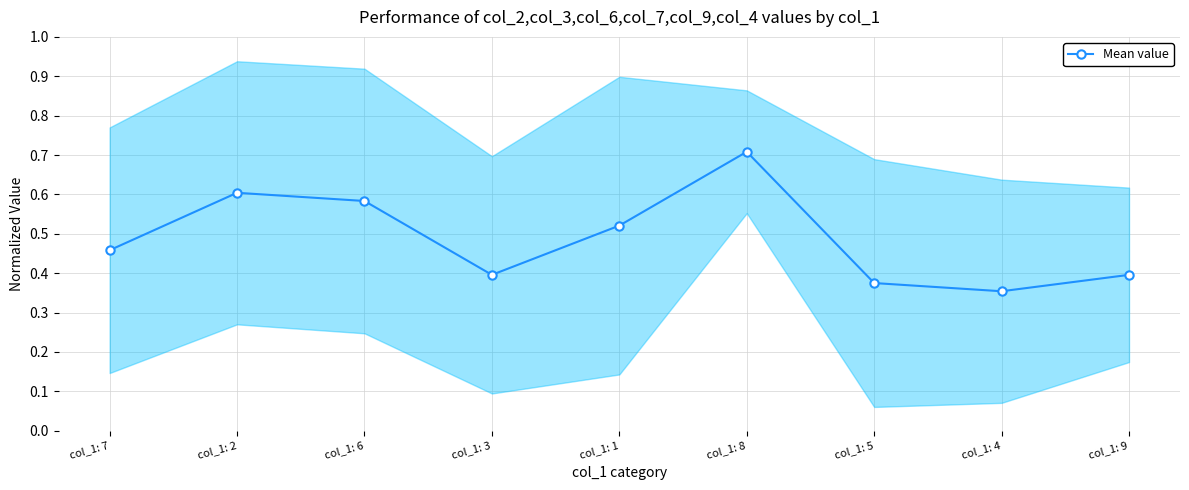

Reading left to right, list all the values displayed in this chart.

col_1: 7=0.5	col_1: 2=0.6	col_1: 6=0.6	col_1: 3=0.4	col_1: 1=0.5	col_1: 8=0.7	col_1: 5=0.4	col_1: 4=0.4	col_1: 9=0.4